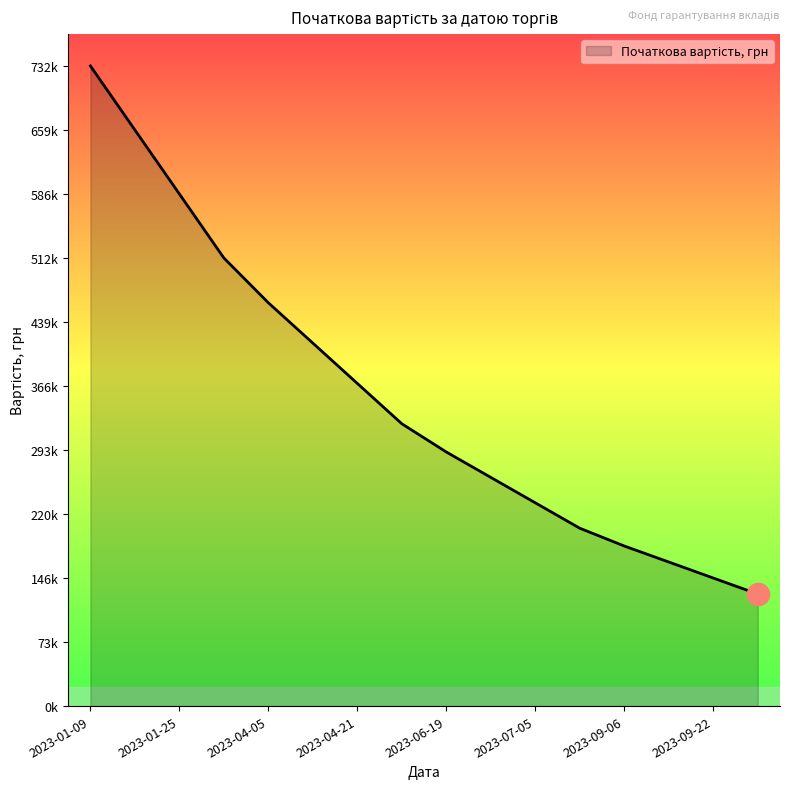

Rank the categories by value from highest to lowest.

2023-01-09, 2023-01-17, 2023-01-25, 2023-02-02, 2023-04-05, 2023-04-13, 2023-04-21, 2023-05-01, 2023-06-19, 2023-06-27, 2023-07-05, 2023-07-13, 2023-09-06, 2023-09-14, 2023-09-22, 2023-10-02